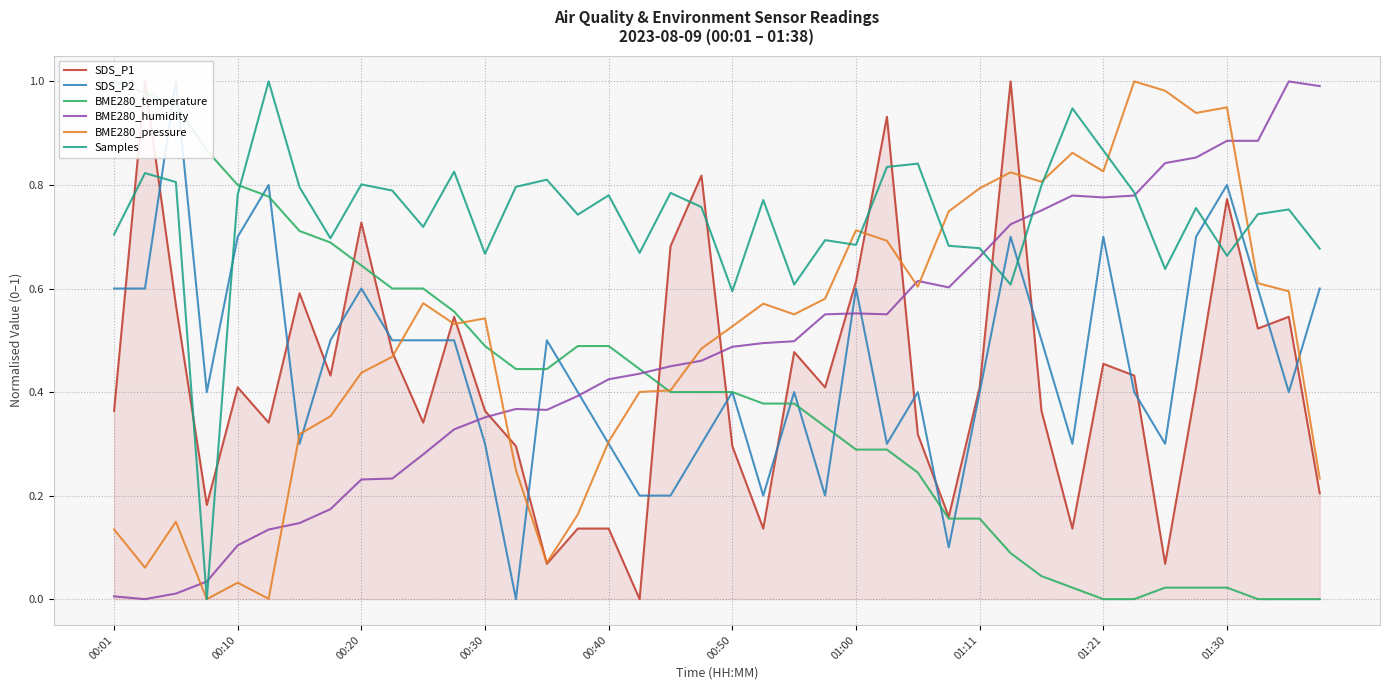

The BME280_humidity series shows 0.2 at 00:10. True or false?

False